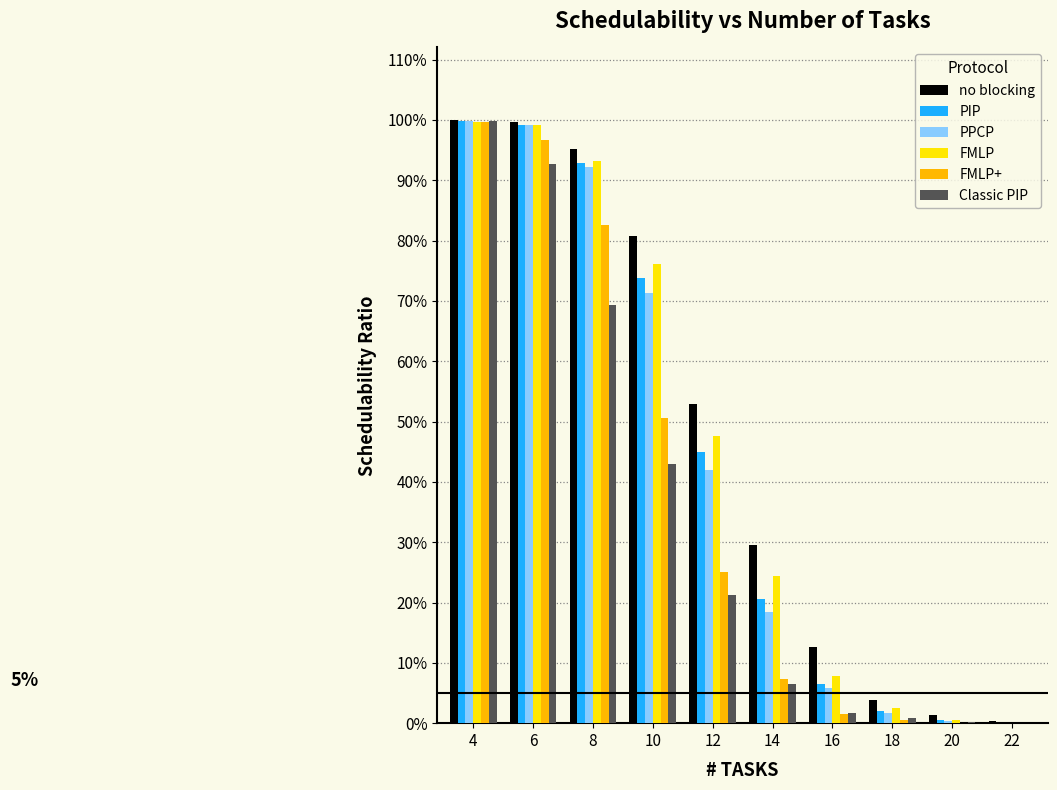

What is the difference between the PPCP values at 12 and 8?

0.5